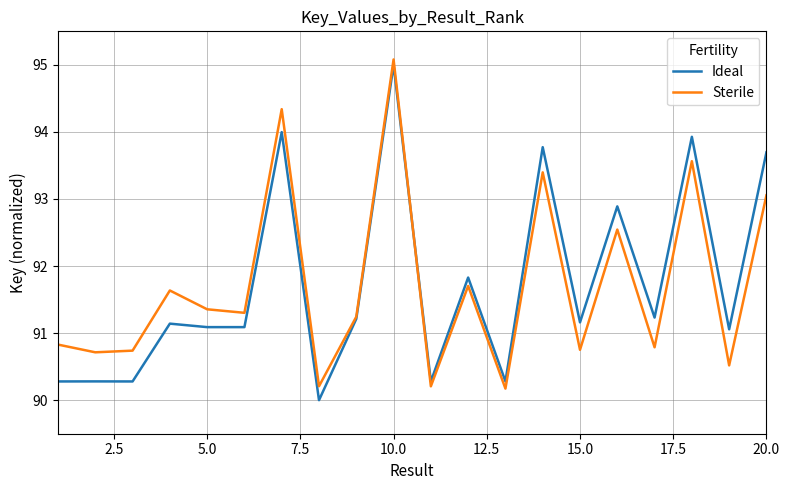

In Ideal, how many points are lower than both neighbors (excluding endpoints)?

8